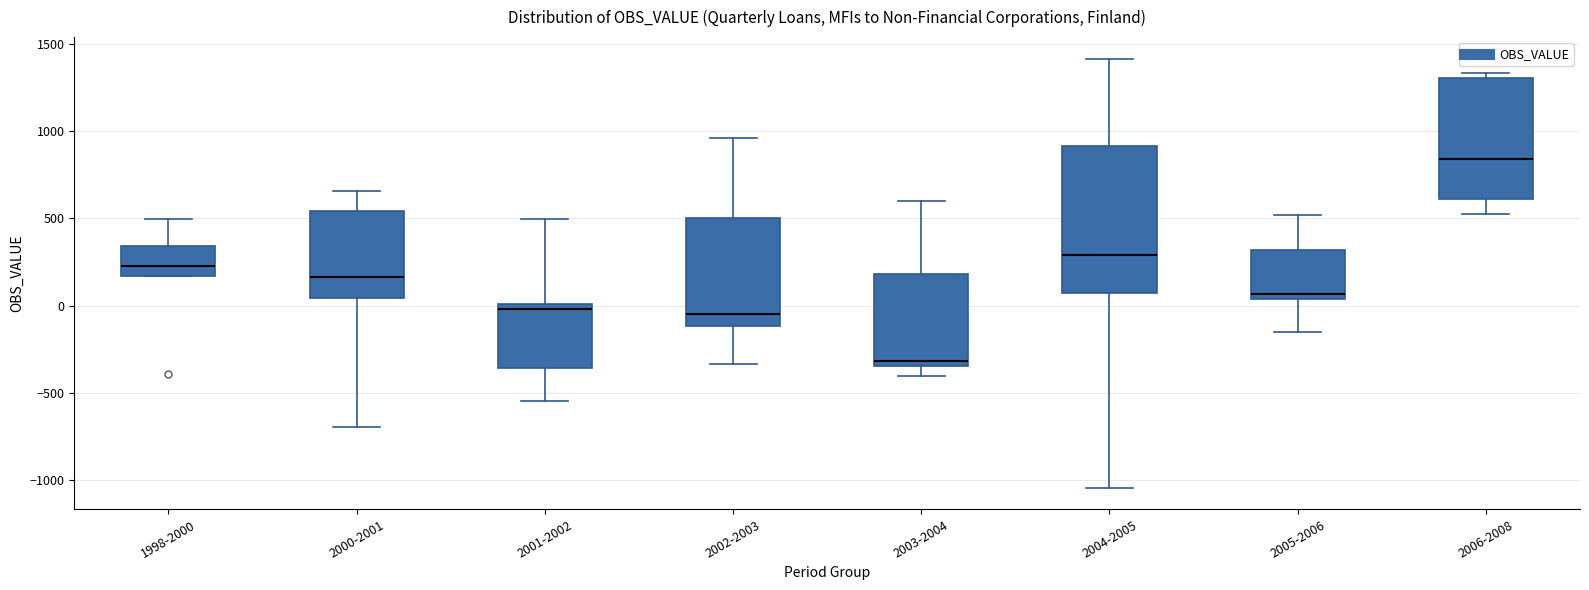

Comparing the boxes themselves (not the whiskers), which one is the tallest?

2004-2005